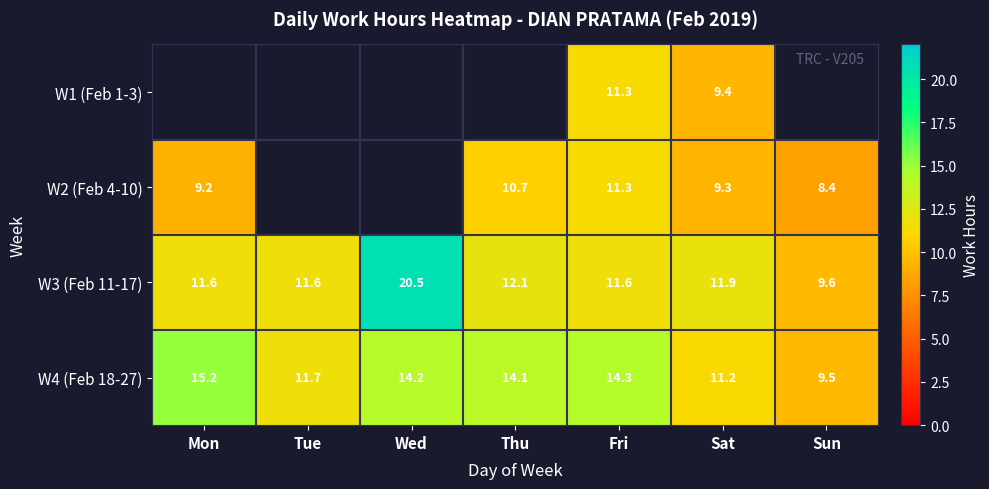

Between Sun and Wed, which is larger?

Wed